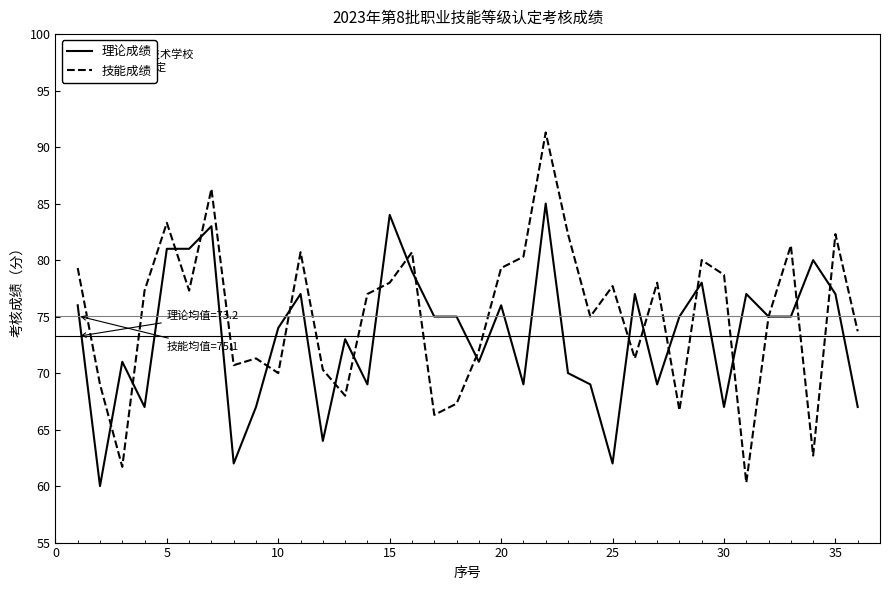

List the series in order of their overall mean, highest first.

技能成绩, 理论成绩